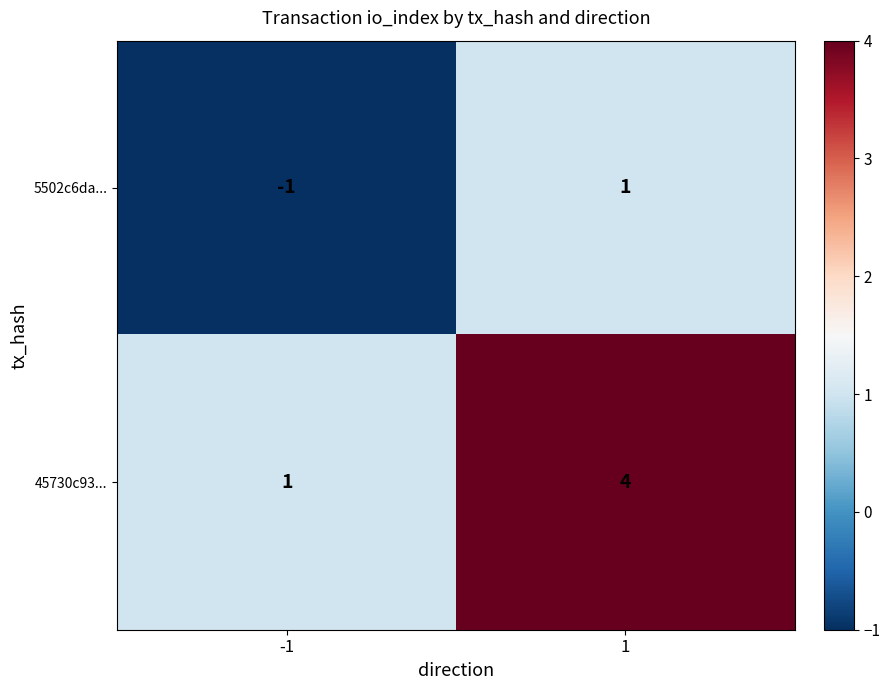

Which series has the largest total across all categories?

45730c93...